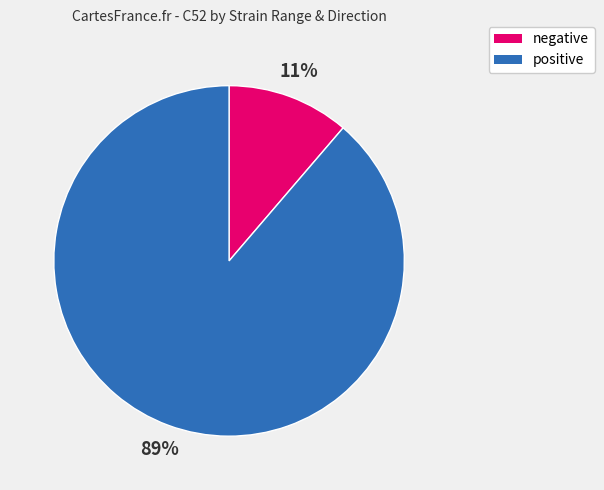

Is there any slice that represents more than half of the pie?

Yes